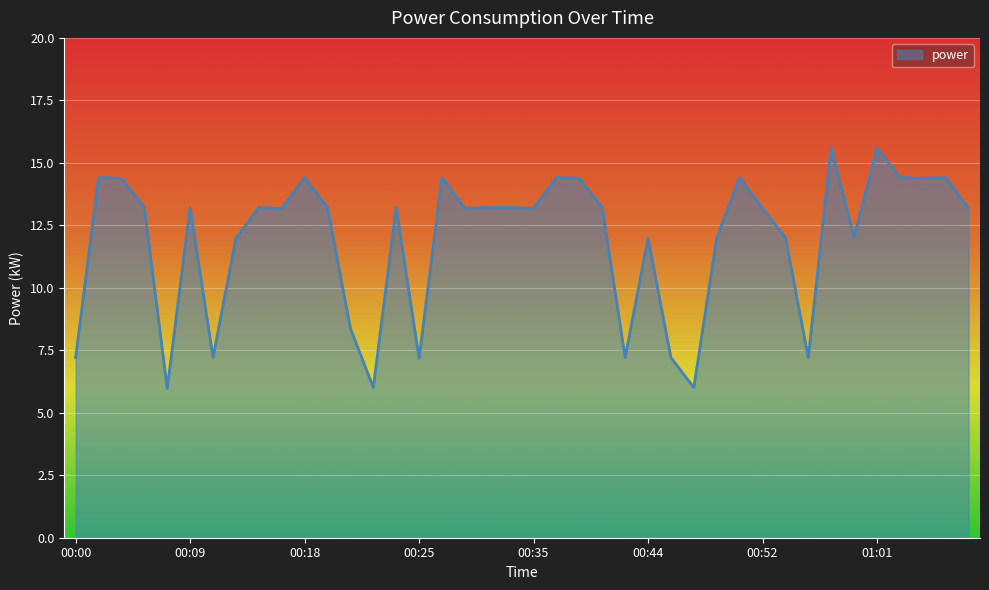

What is the minimum value shown in the chart?

6.0